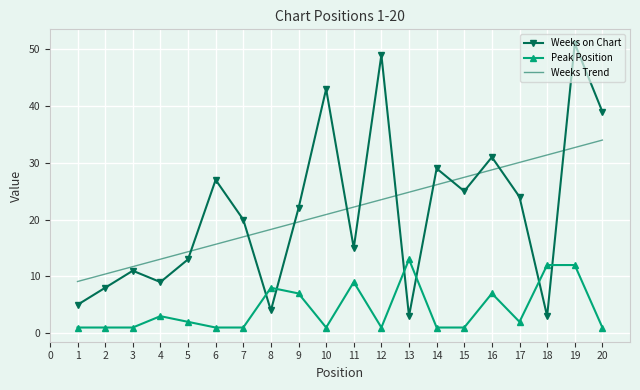

At which category does Weeks on Chart reach its first local peak?

3